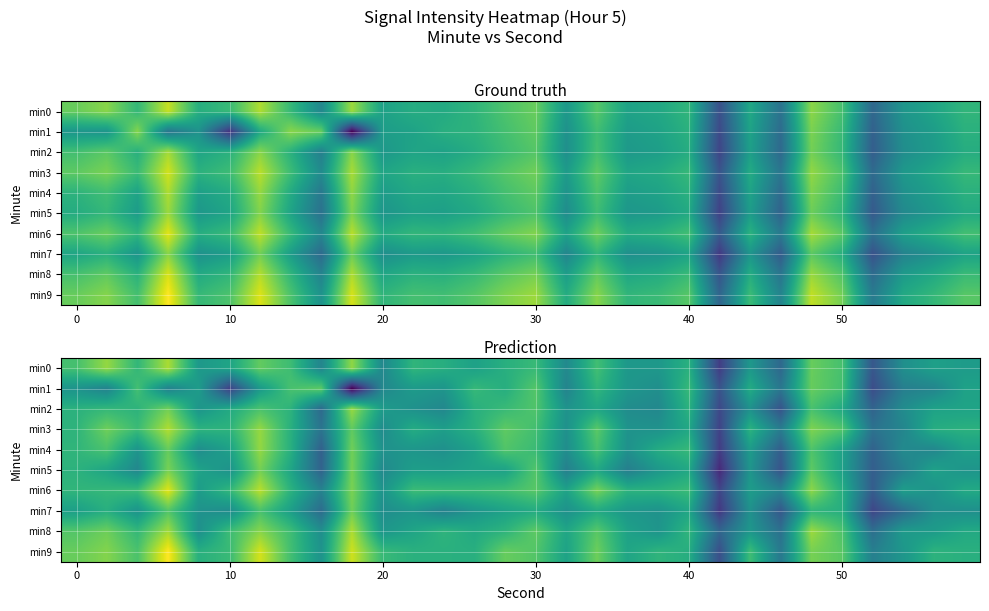

What is the minimum value for min6?

-140.3